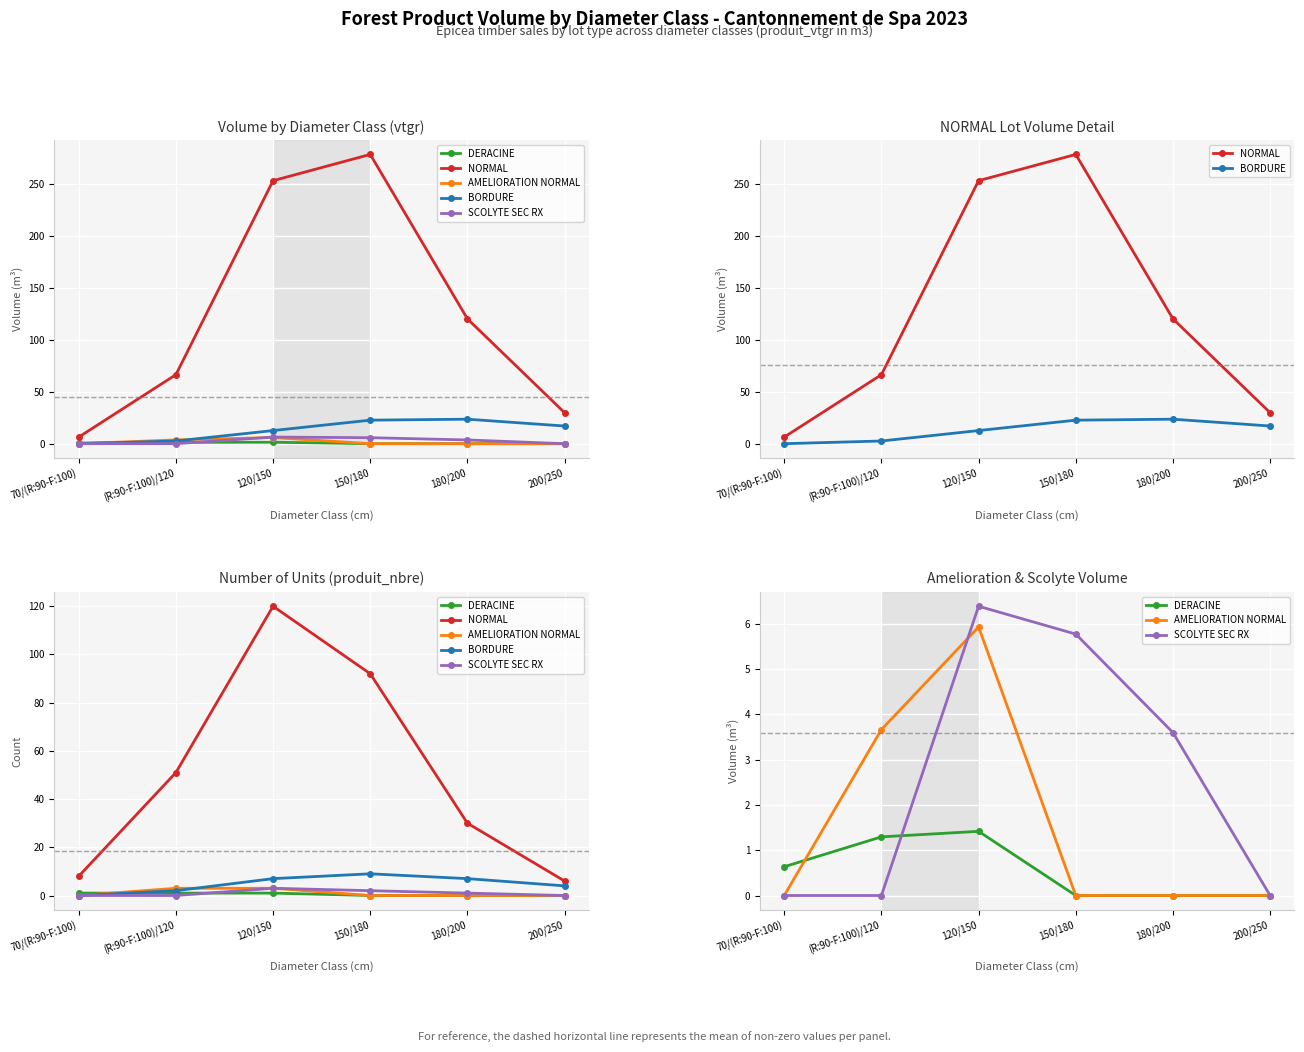

What is the difference between the second highest and second lowest values in the SCOLYTE SEC RX series?

5.8